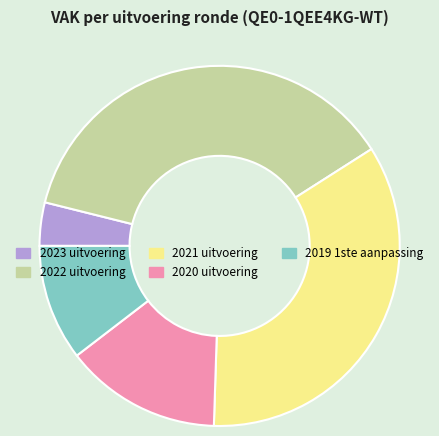

What is the largest slice in the pie chart?

2022 uitvoering